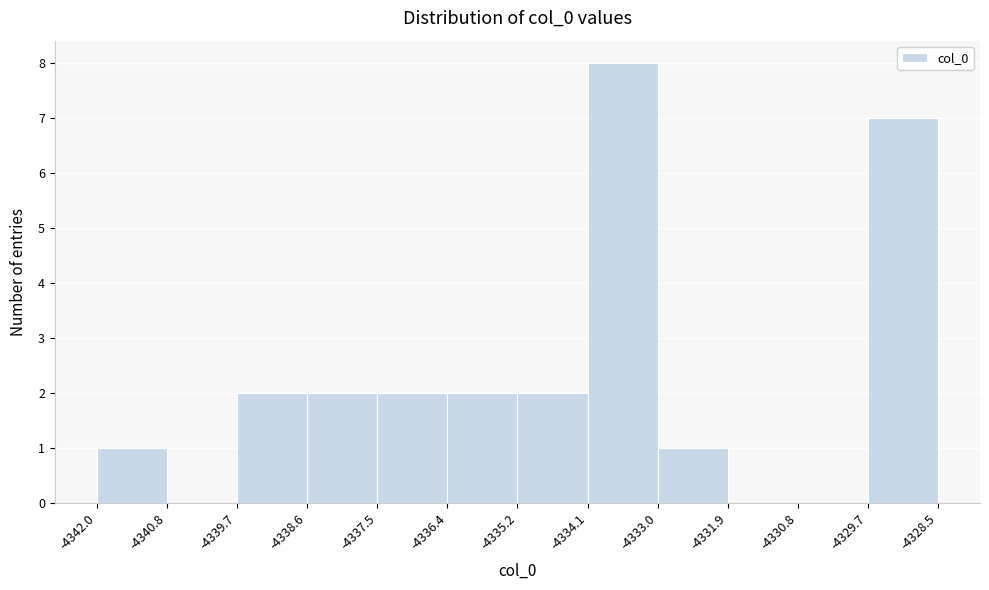

Reading left to right, transcribe this chart: for each bar, give the range it covers on the x-axis and its height. The values are not printed on the chart, so give them approximately, as read against the axis.

-4342.0 to -4340.8: 1
-4340.8 to -4339.7: 0
-4339.7 to -4338.6: 2
-4338.6 to -4337.5: 2
-4337.5 to -4336.4: 2
-4336.4 to -4335.2: 2
-4335.2 to -4334.1: 2
-4334.1 to -4333.0: 8
-4333.0 to -4331.9: 1
-4331.9 to -4330.8: 0
-4330.8 to -4329.7: 0
-4329.7 to -4328.5: 7